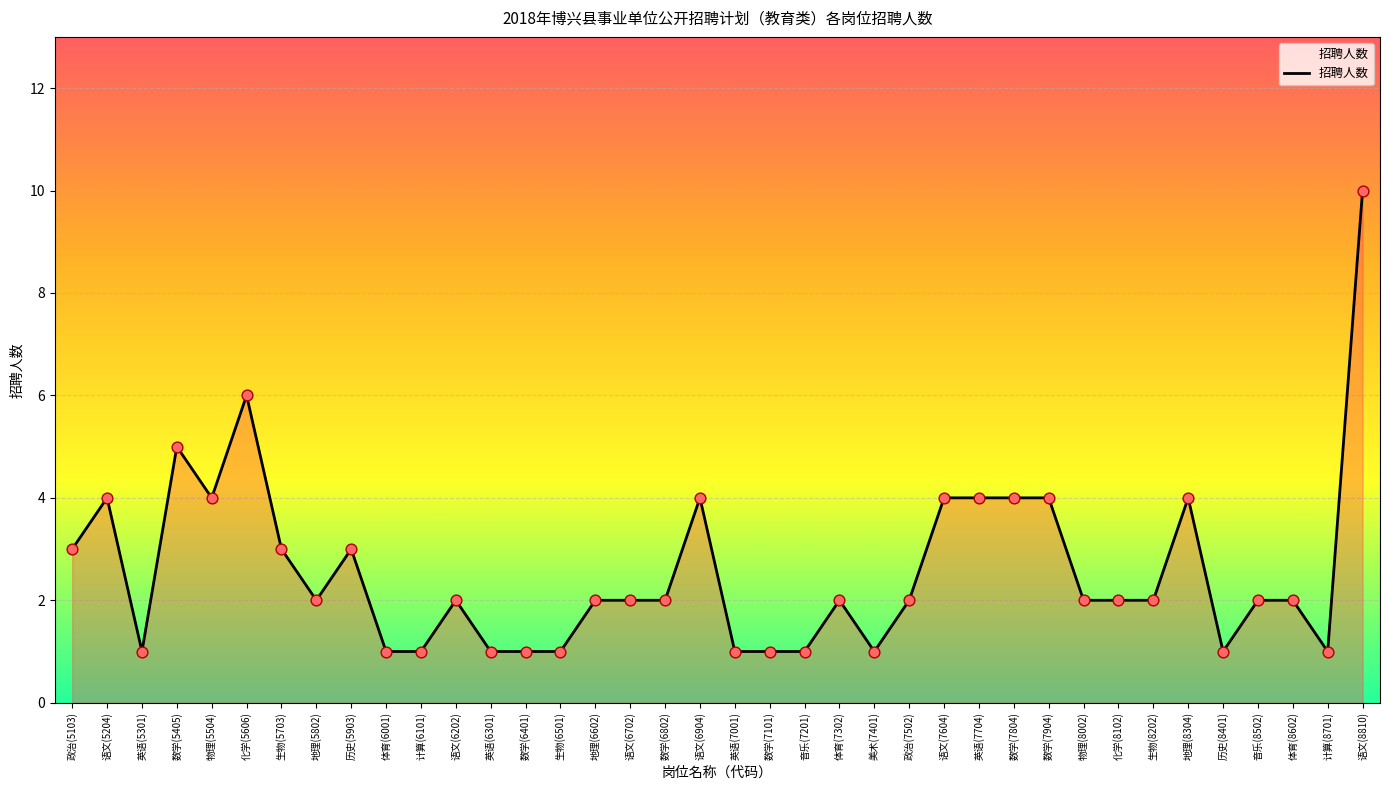

Which has a higher value, 政治(7502) or 语文(5204)?

语文(5204)